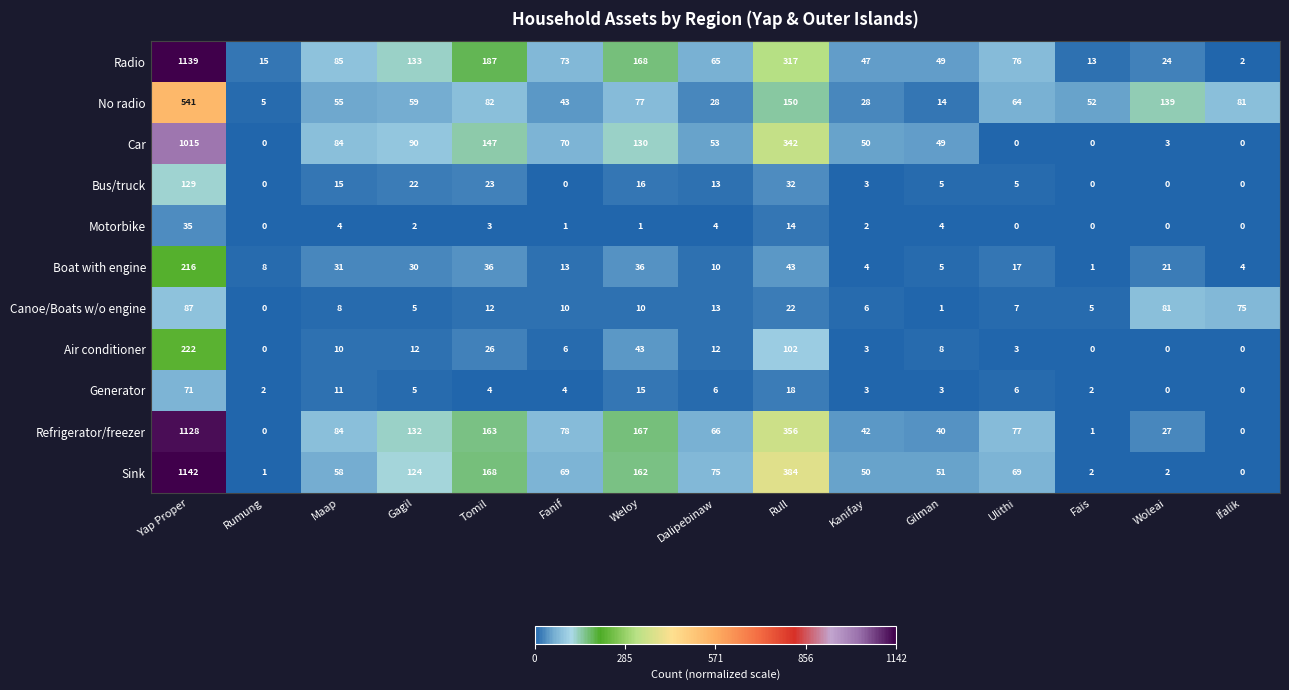

What is the difference between the maximum and minimum values in the Generator series?

71